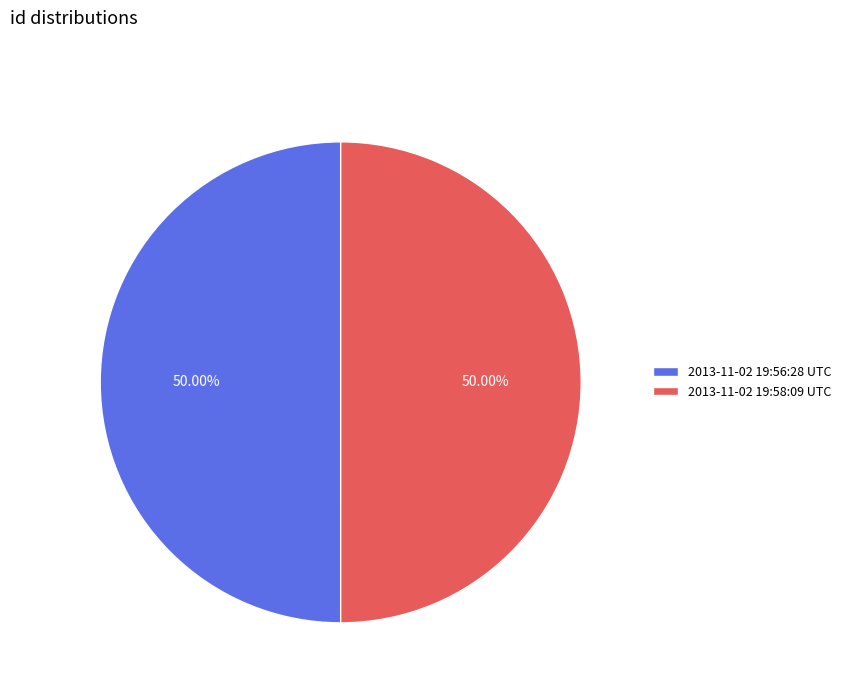

To the nearest percent, what is the combined percentage of 2013-11-02 19:58:09 UTC and 2013-11-02 19:56:28 UTC?

100%